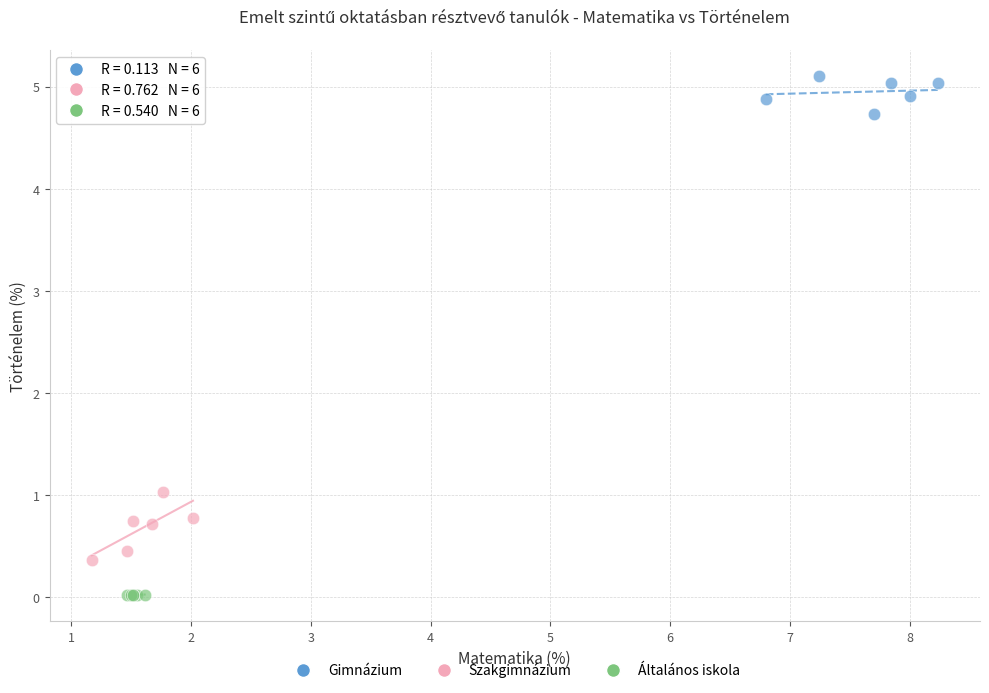

Which series reaches the minimum Y coordinate?

Általános iskola